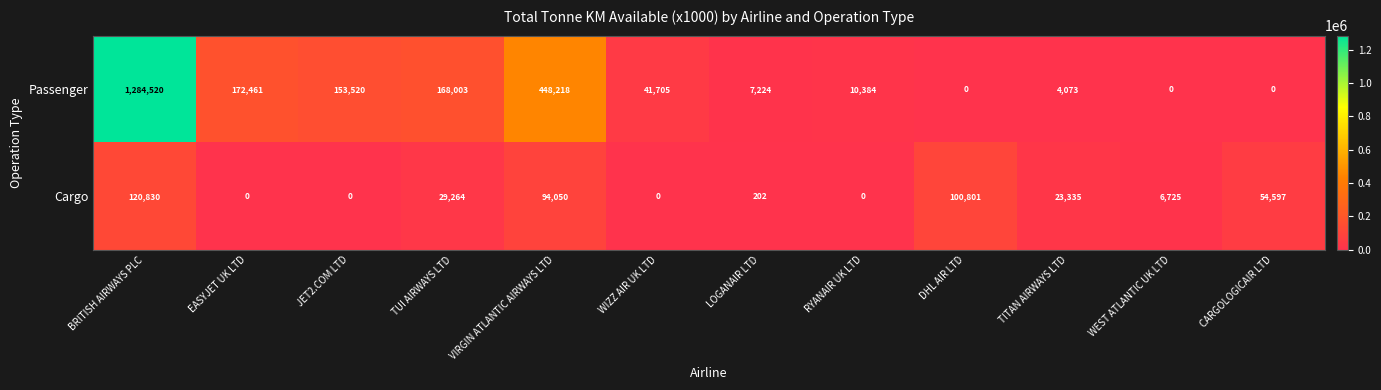

At VIRGIN ATLANTIC AIRWAYS LTD, list the series in order from smallest to largest.

Cargo, Passenger